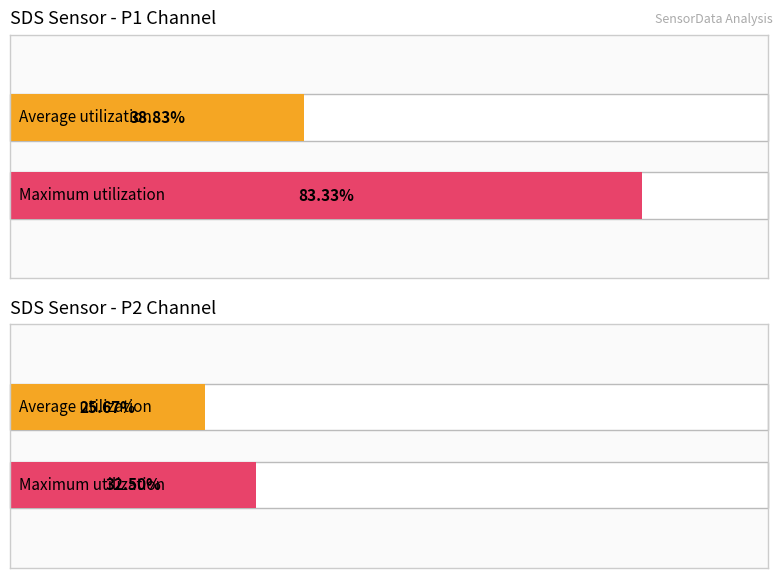

Which series has the largest range (max minus min)?

SDS_P1